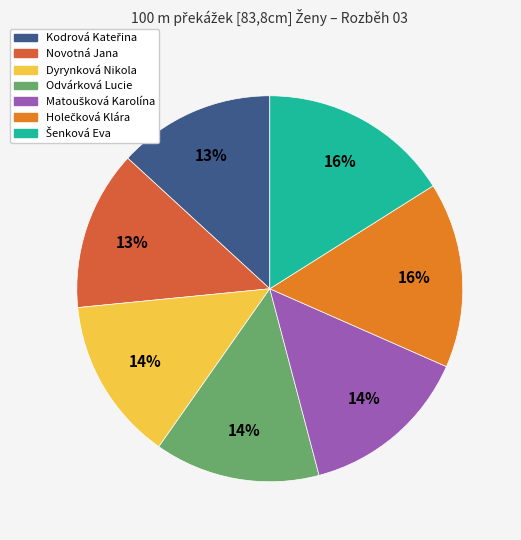

To the nearest percent, what is the average slice percentage?

14%